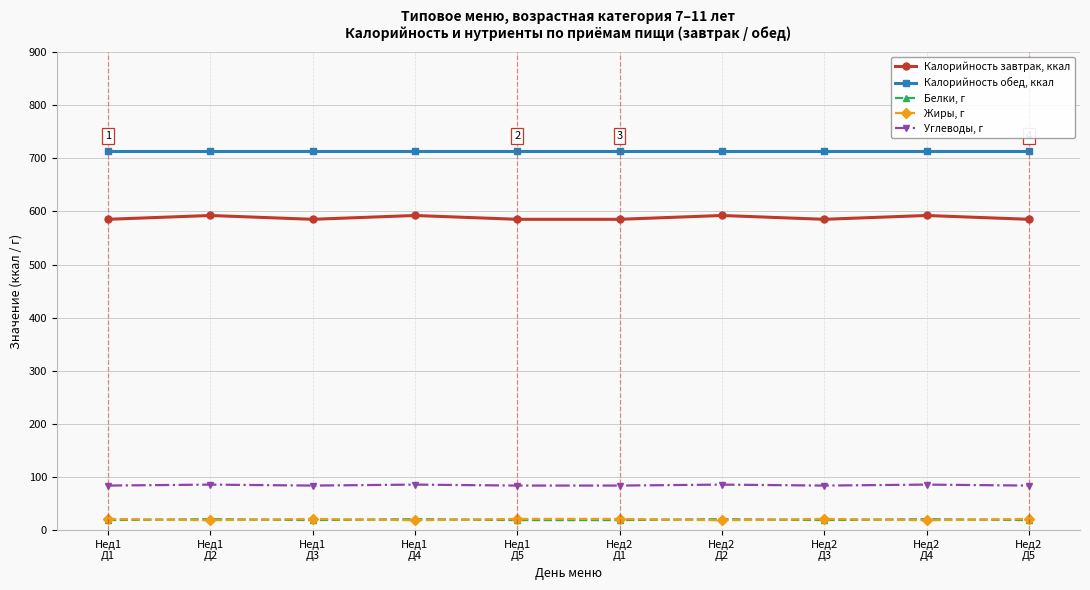

Is it true that Калорийность завтрак, ккал equals 162.3 at Нед2
Д1?

False